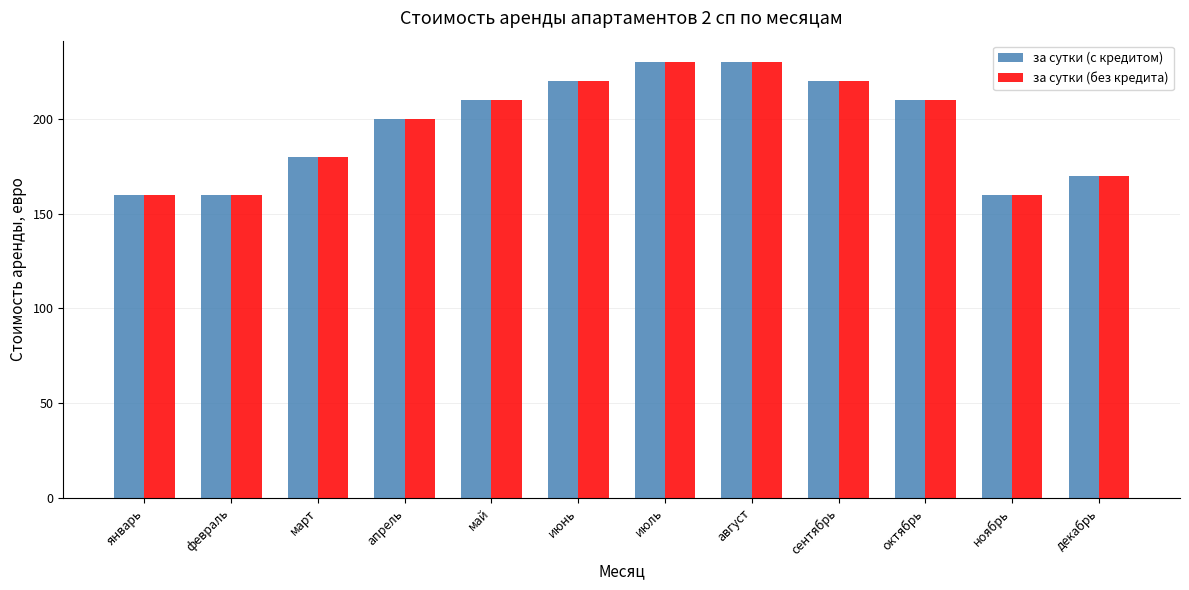

What is the maximum value for за сутки (без кредита)?

230